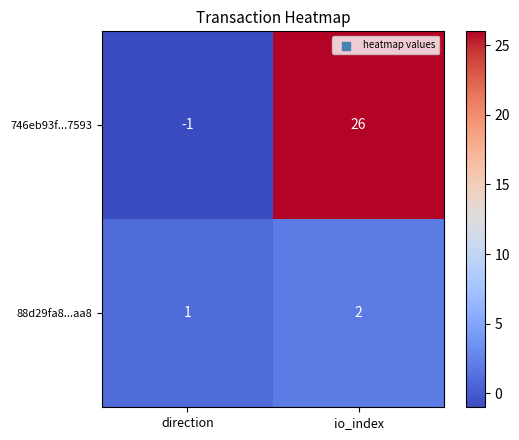

Between direction and io_index, which series saw the biggest shift?

746eb93f...7593